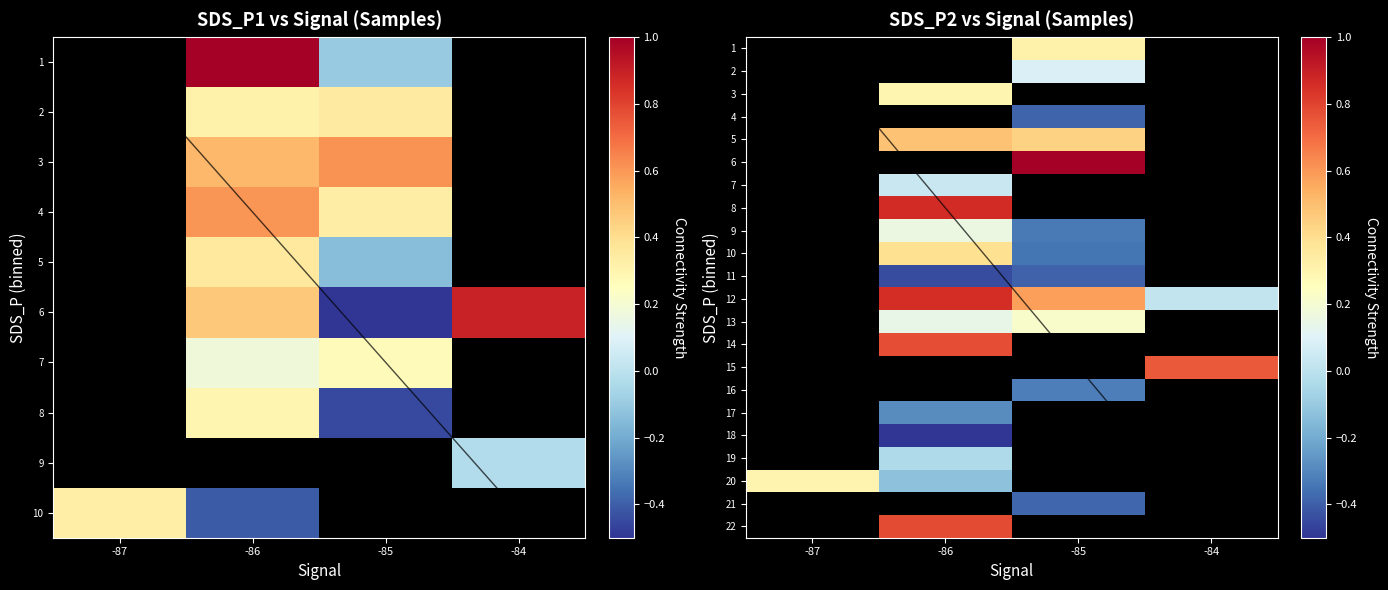

The value of row_14 at -84 is 1.0. True or false?

False